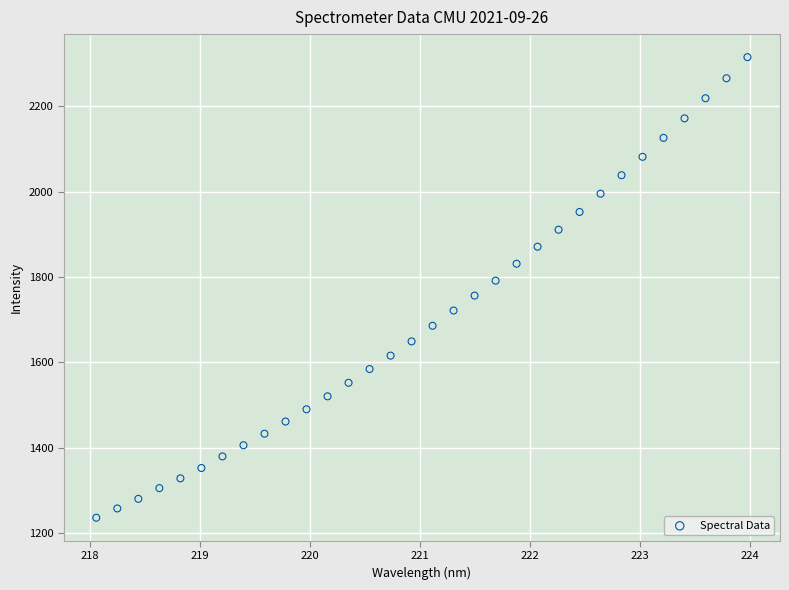

What is the range of Y values (max minus min)?

1078.1